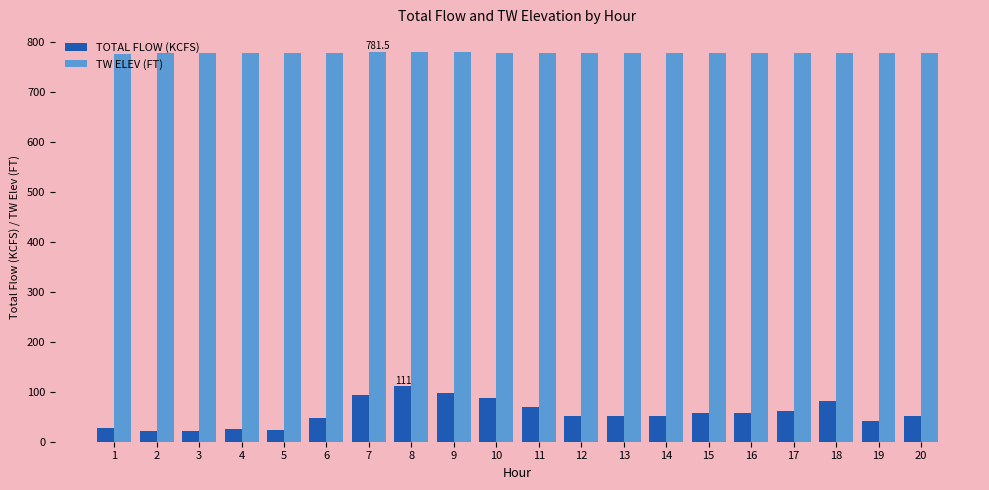

How many bars are there in total?

40